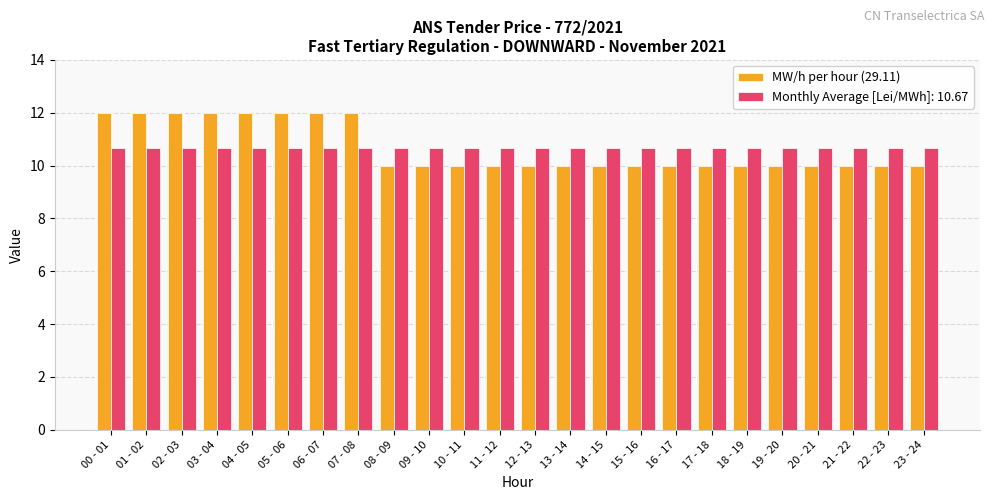

At 21 - 22, list the series in order from largest to smallest.

Monthly Average [Lei/MWh]: 10.67, MW/h per hour (29.11)